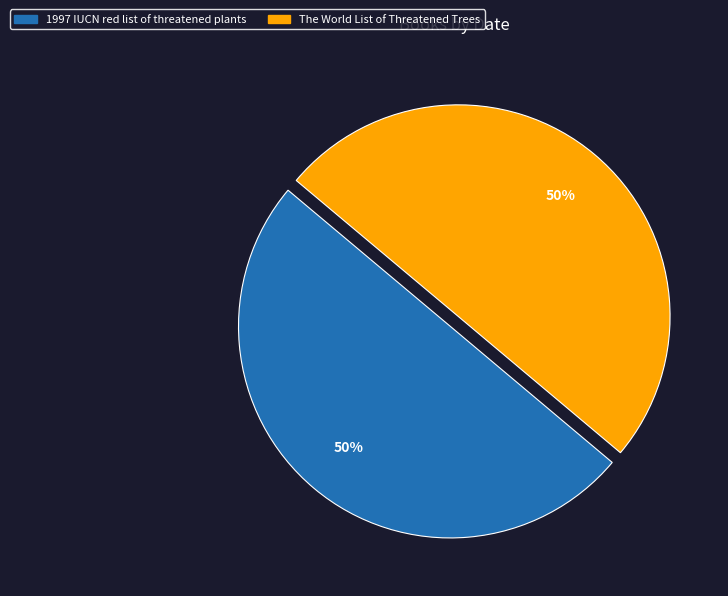

To the nearest percent, what percentage of the pie is 1997 IUCN red list of threatened plants?

50%